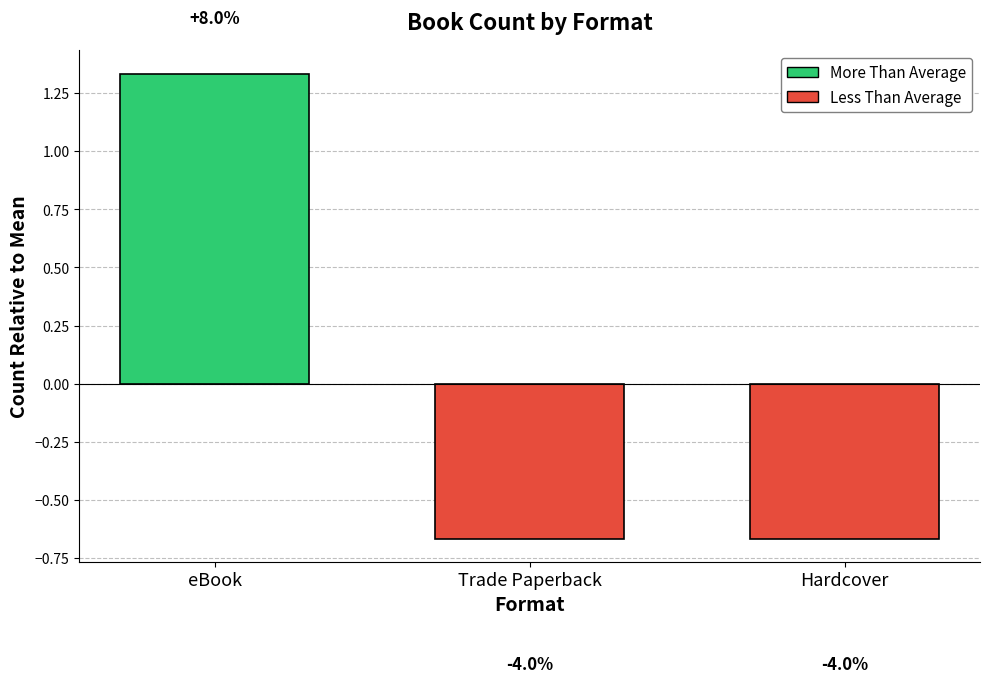

Rank the categories by value from highest to lowest.

eBook, Trade Paperback, Hardcover